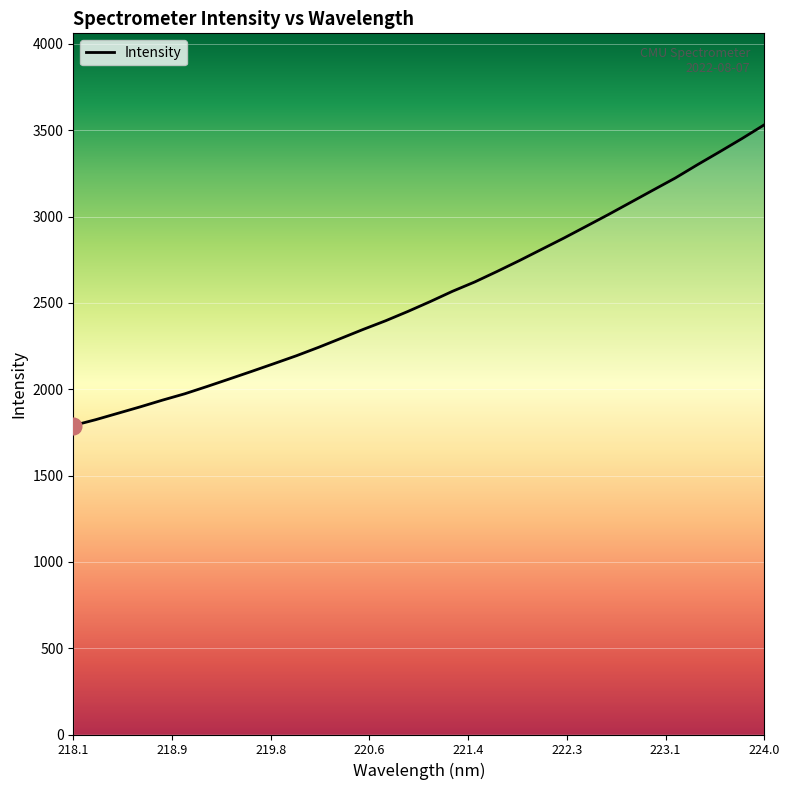

What is the minimum value shown in the chart?

1789.6